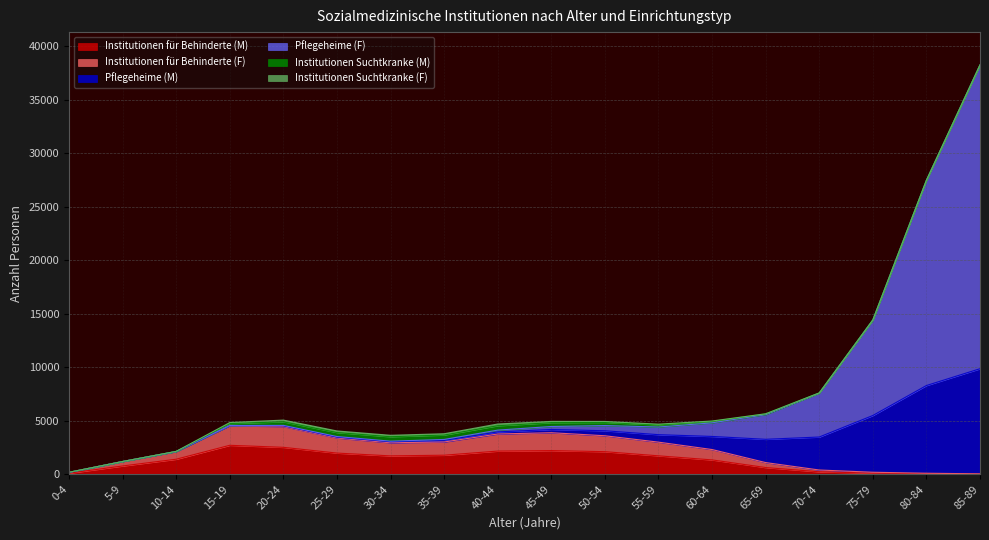

At which category is the sum across all series the highest?

85-89